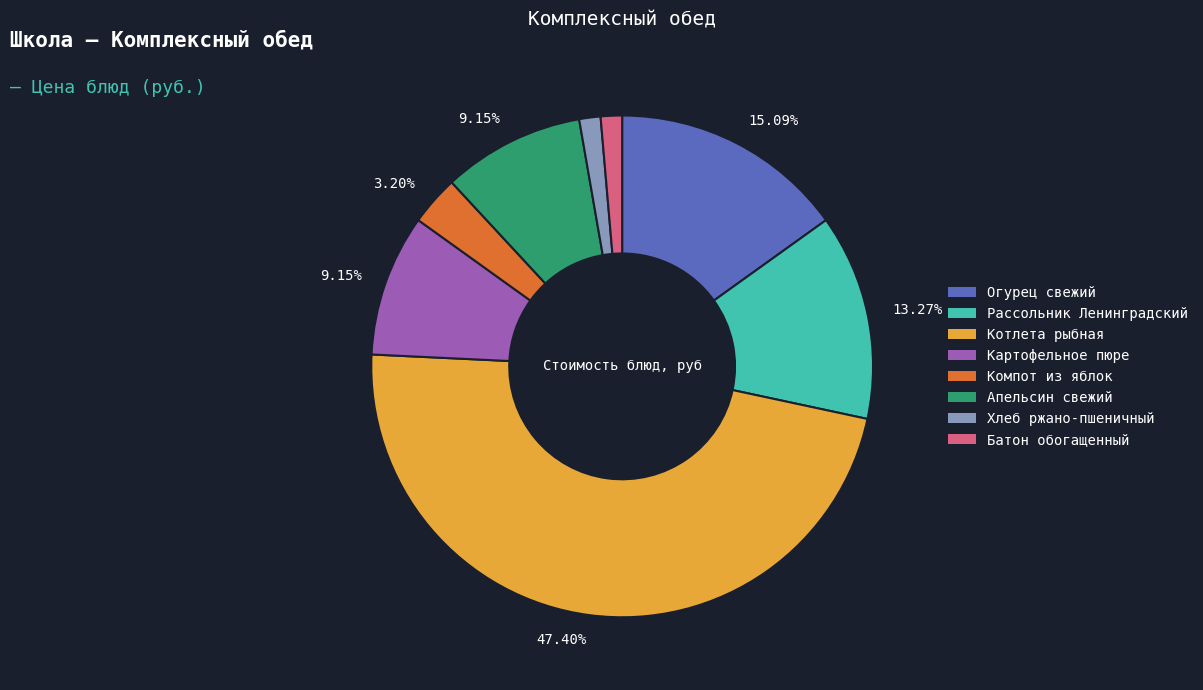

True or false: Апельсин свежий accounts for 9% of the total.

True